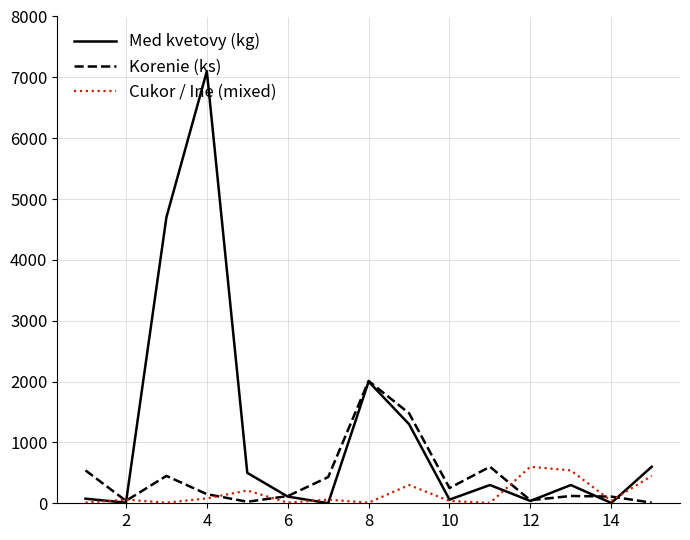

What is the maximum value shown in the chart?

7100.0